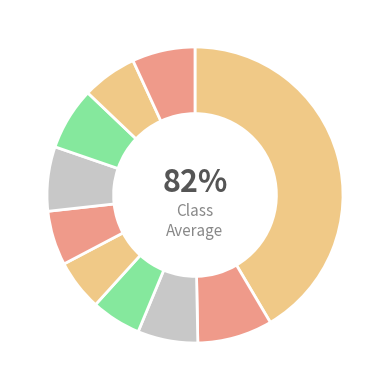

How many slices are in this pie chart?

10